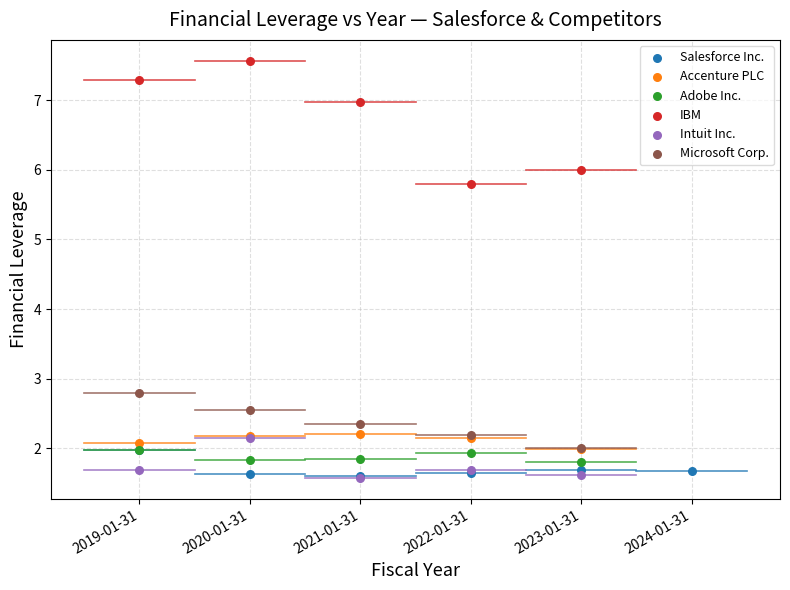

Which series has the largest Y range (max minus min)?

IBM